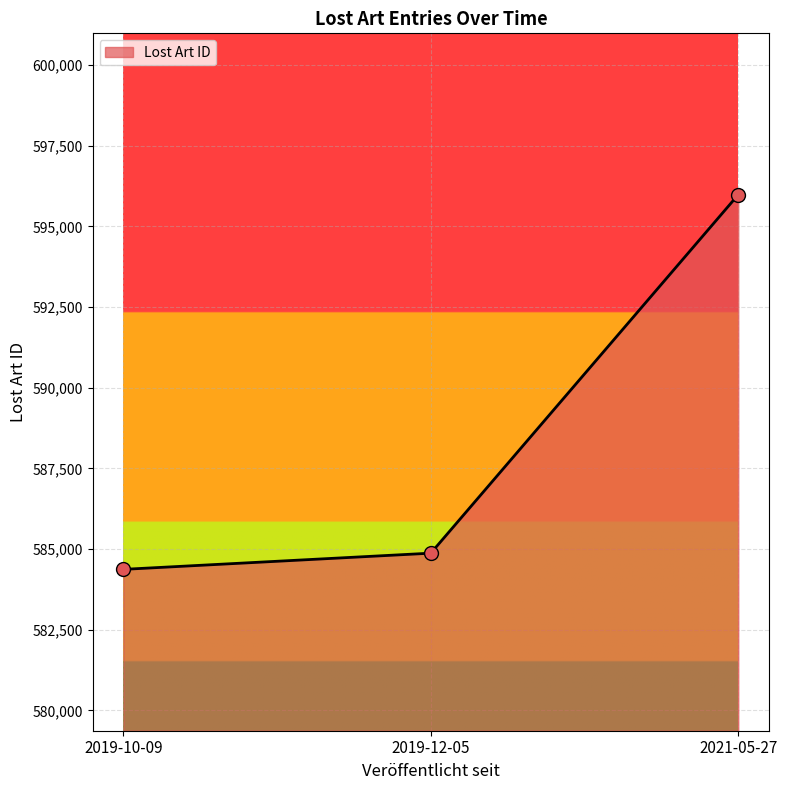

Between 2019-12-05 and 2019-10-09, which is larger?

2019-12-05